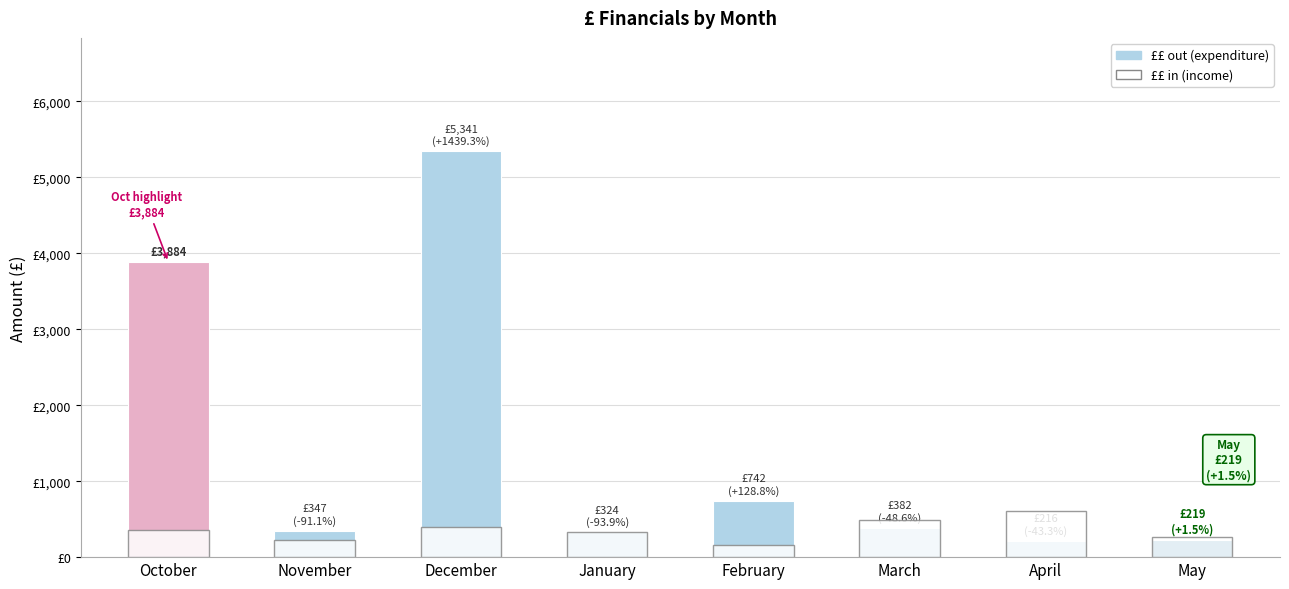

Is the value of ££ in at April greater than the value of ££ out at November?

Yes